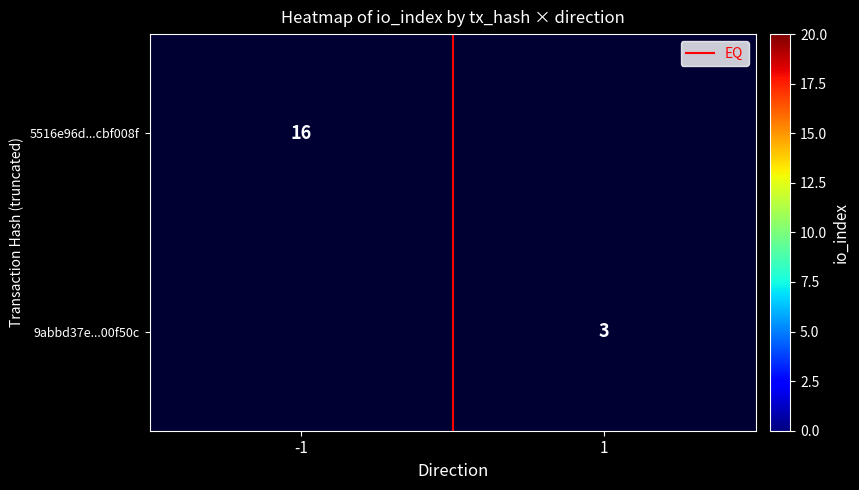

Is the value of 5516e96d...cbf008f at -1 greater than the value of 9abbd37e...00f50c at -1?

No